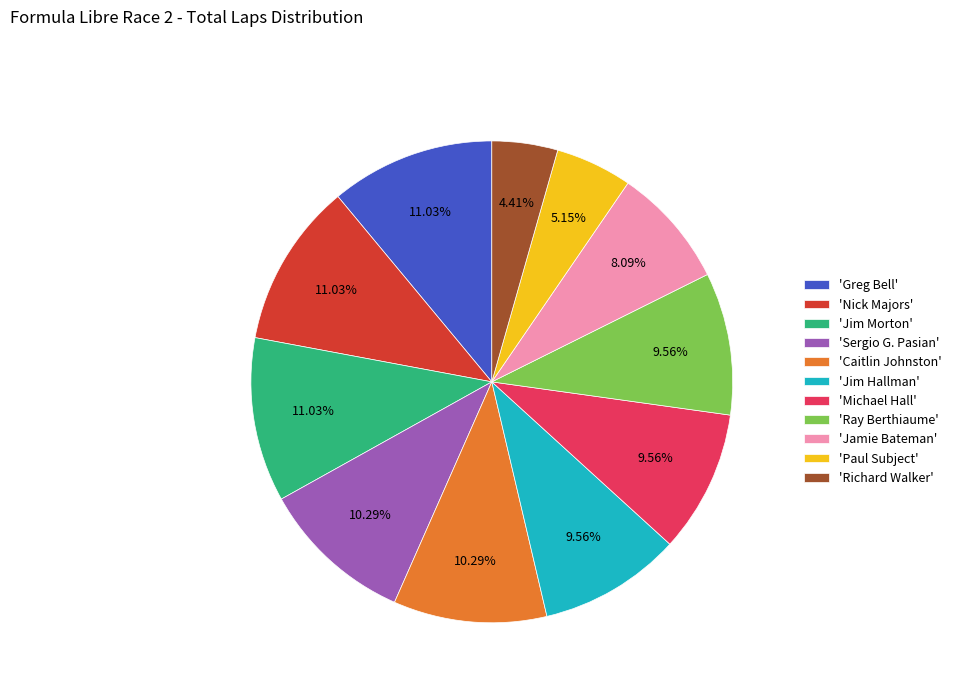

Between 'Jim Morton' and 'Caitlin Johnston', which is larger?

'Jim Morton'